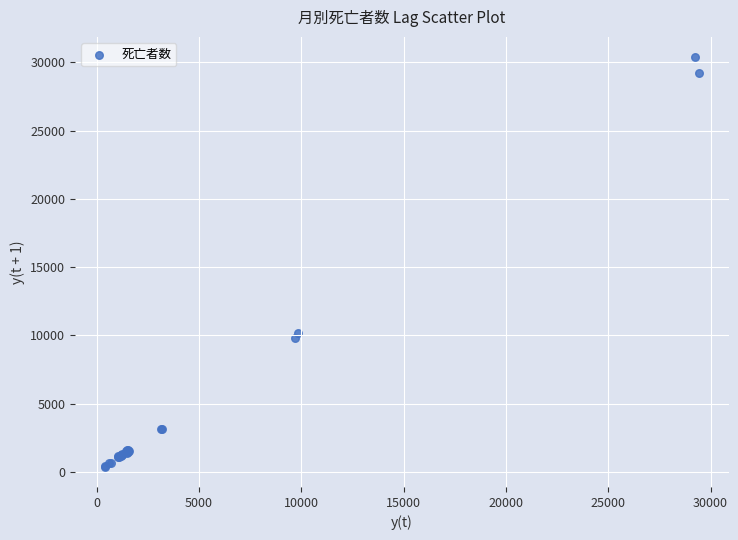

What Y value in the scatter plot is closest to 15384?

10174